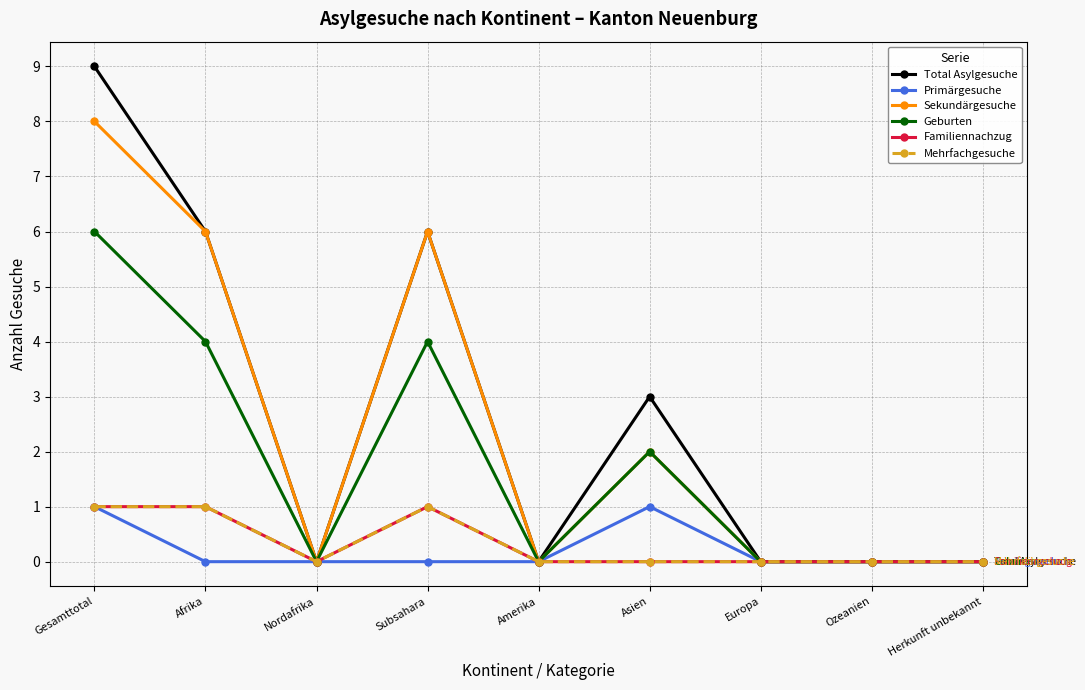

Is this an area chart (filled region under the line)?

No